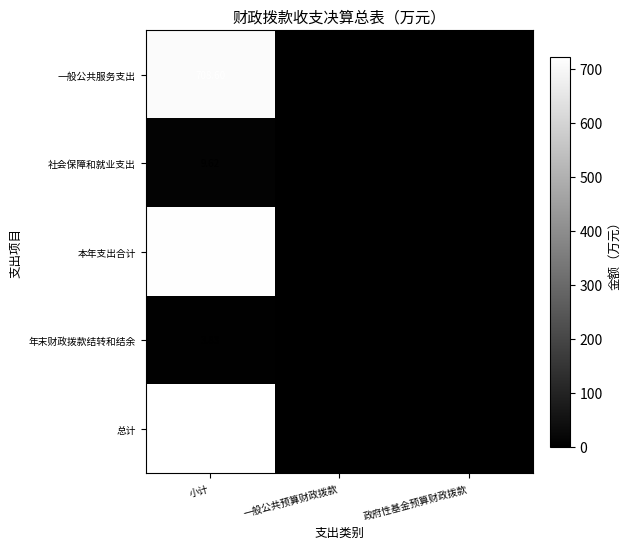

Which series has the largest total across all categories?

总计